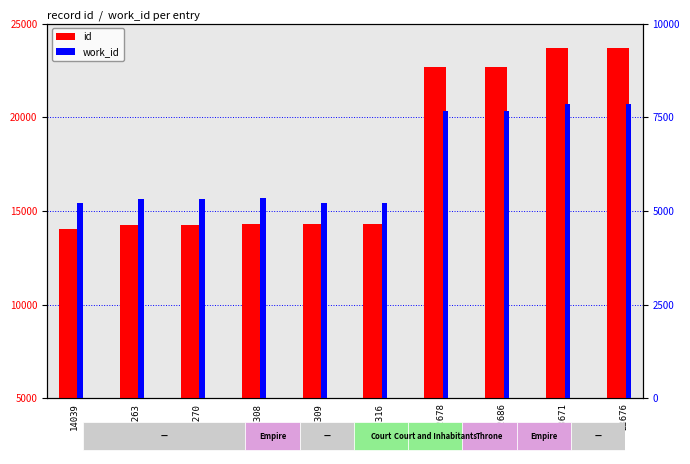

What is the smallest value displayed?

5208